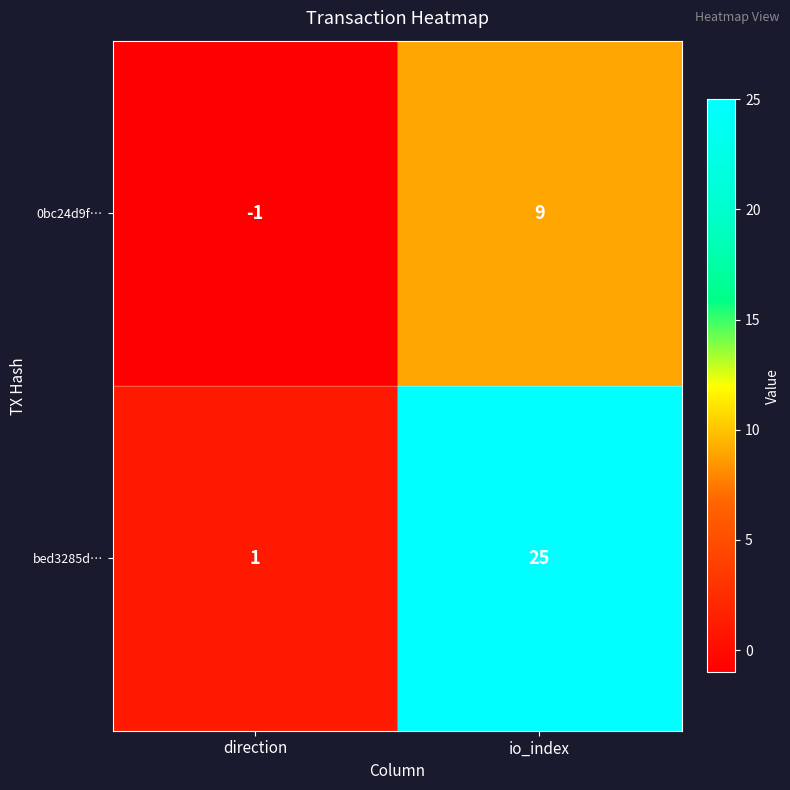

What is the maximum value for 0bc24d9f…?

9